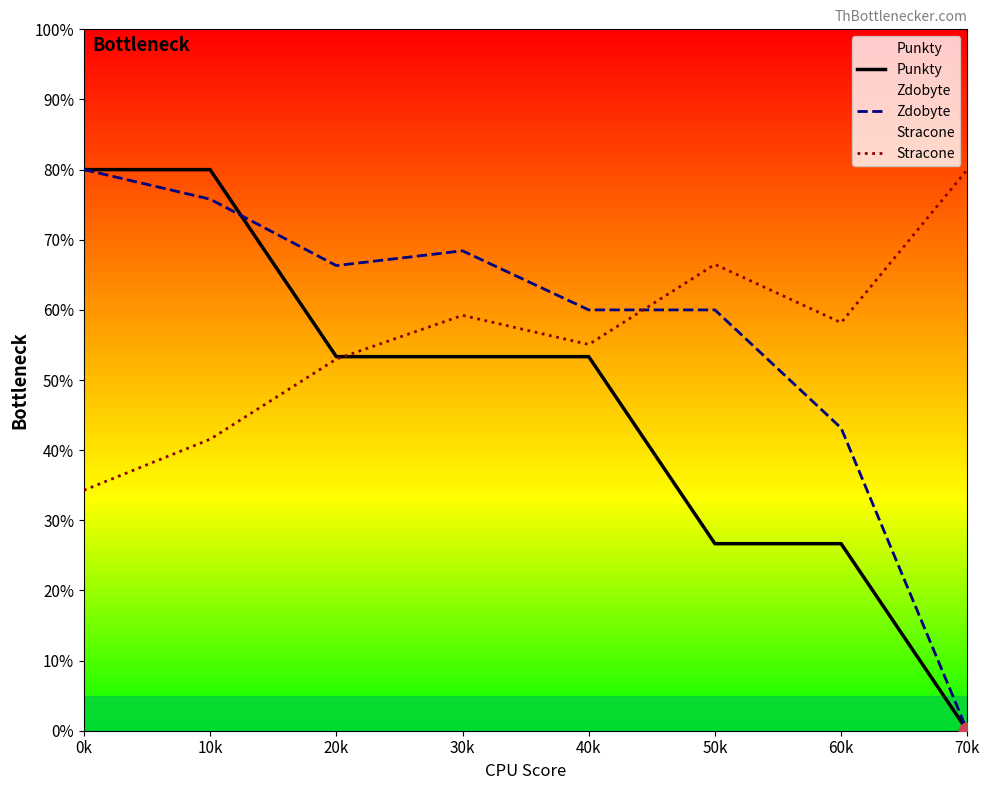

List the series in order of their peak value, lowest first.

Punkty, Zdobyte, Stracone